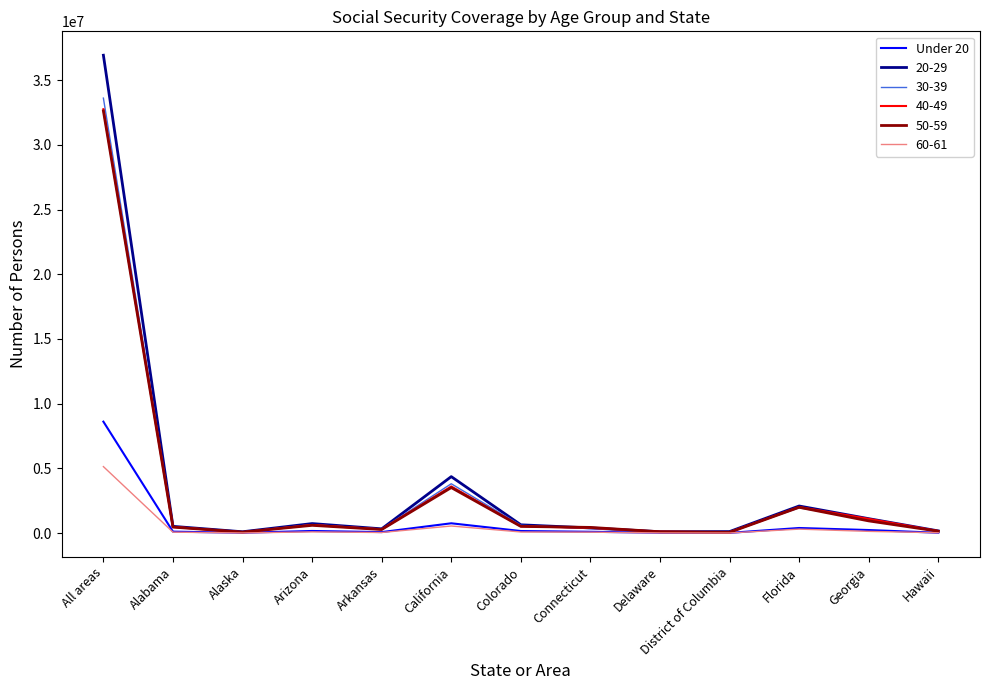

Which series has the widest spread of values?

20-29